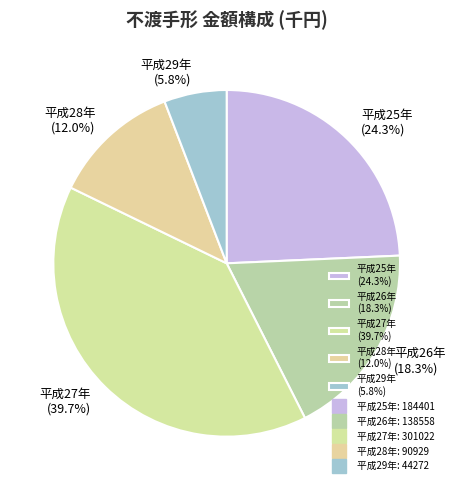

Is it true that 平成28年 is 12% of the pie?

True